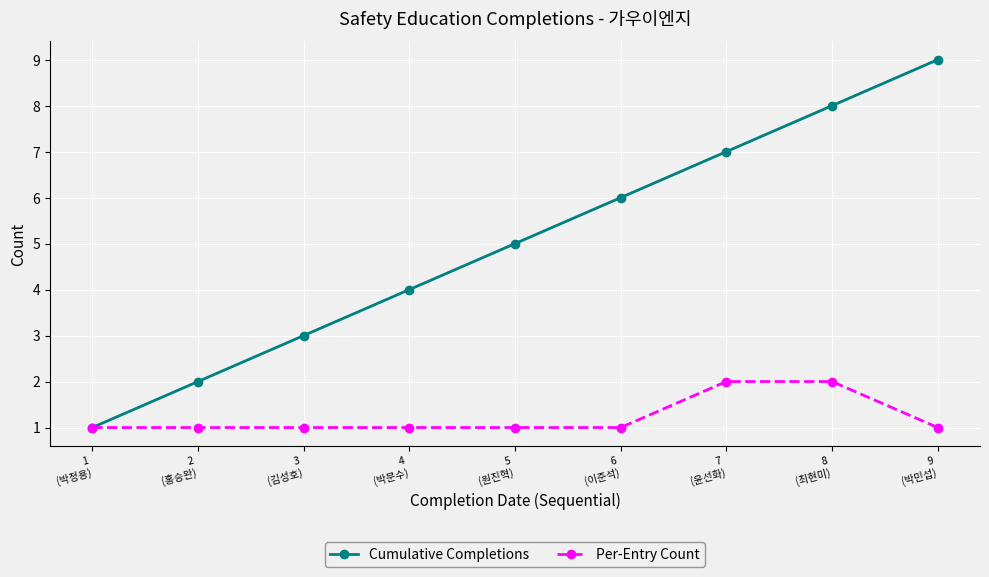

True or false: Cumulative Completions has a value of 3 at 3
(김성호).

True